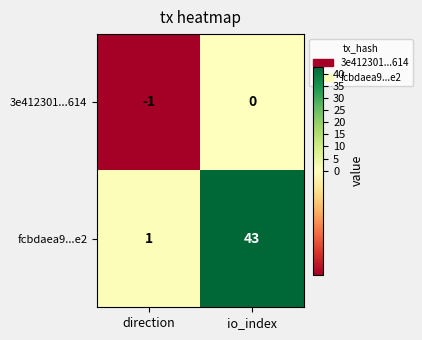

The value of fcbdaea9...e2 at io_index is 67. True or false?

False